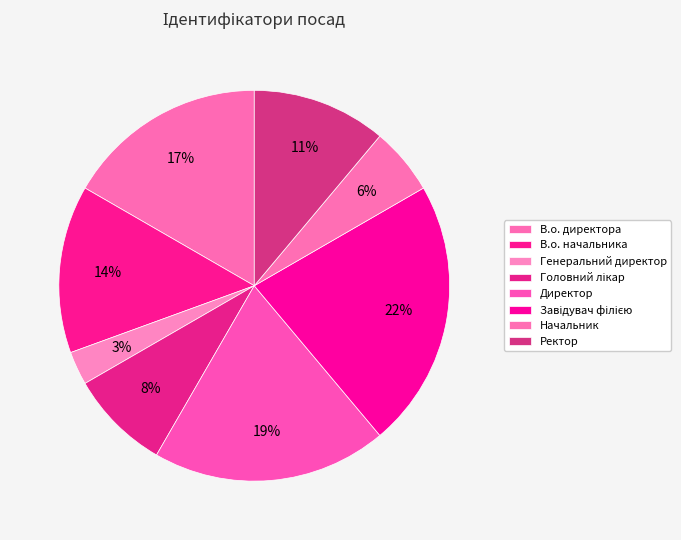

Count the number of slices in the pie.

8